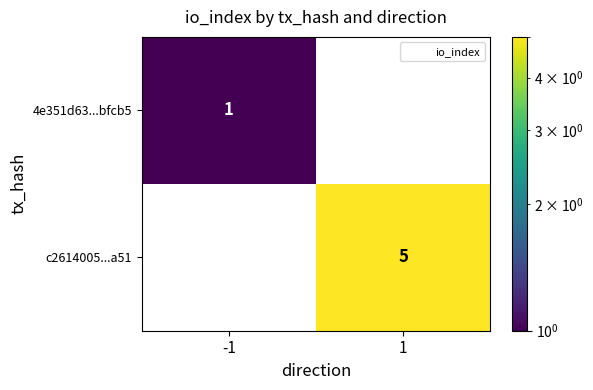

Reading right to left, extract all data points from this chart.

4e351d63...bfcb5: 1=0	-1=1
c2614005...a51: 1=5	-1=0